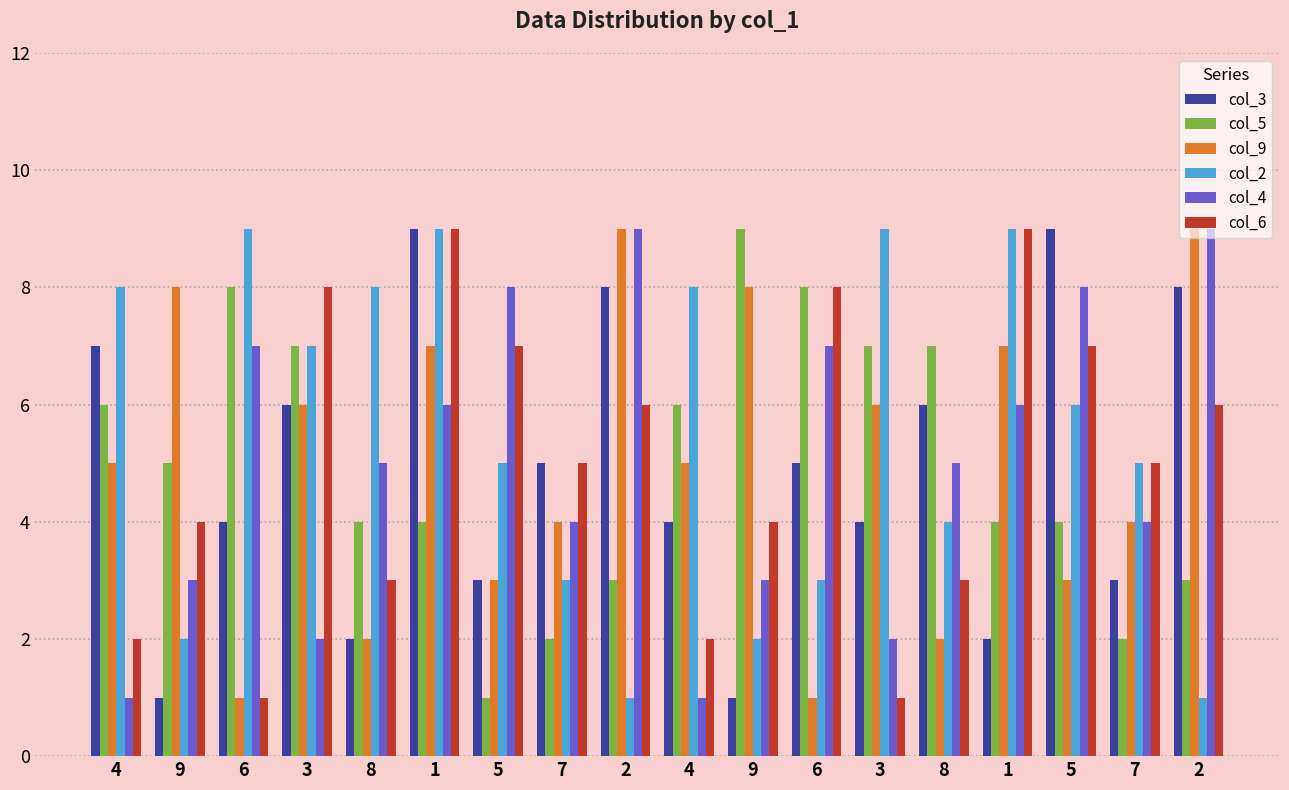

What is the smallest value displayed?

1